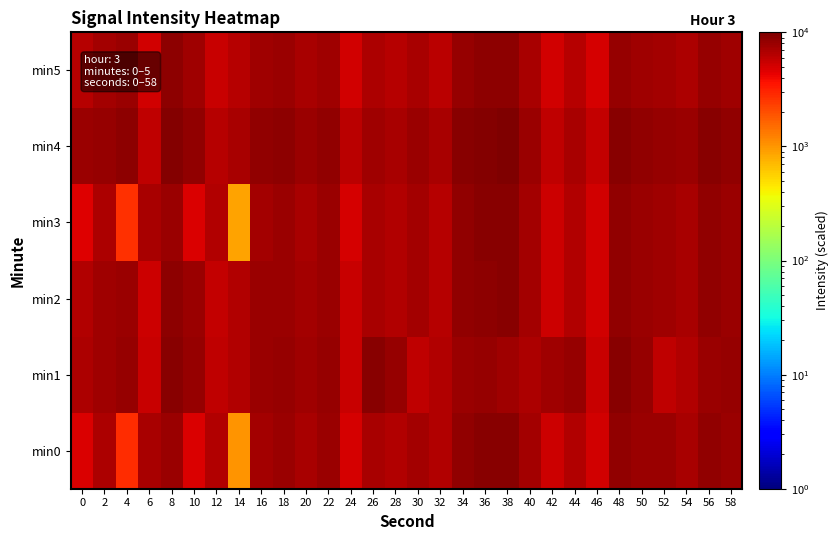

Reading left to right, list all the values displayed in this chart.

min0: 0=4729.0	2=6951.9	4=2793.1	6=7186.0	8=7979.7	10=4841.1	12=6640.0	14=1031.9	16=7480.6	18=7961.6	20=7200.5	22=7814.6	24=5024.0	26=7058.9	28=6680.8	30=7461.3	32=6538.3	34=8623.5	36=9009.2	38=9049.8	40=7377.7	42=5412.6	44=6579.0	46=5147.5	48=8529.3	50=7844.9	52=7776.9	54=7228.0	56=8529.5	58=7937.9
min1: 0=6916.7	2=7573.4	4=8178.0	6=5598.4	8=9074.8	10=8095.1	12=5837.5	14=6697.6	16=8030.0	18=8093.6	20=7573.4	22=8178.0	24=5598.4	26=9074.8	28=8095.1	30=5837.5	32=6697.6	34=8030.0	36=8093.6	38=7573.4	40=6916.7	42=7573.4	44=8178.0	46=5598.4	48=9074.8	50=8095.1	52=5837.5	54=6697.6	56=8030.0	58=8093.6
min2: 0=6666.7	2=7555.6	4=7888.9	6=5333.3	8=8888.9	10=8000.0	12=5666.7	14=6555.6	16=7888.9	18=8000.0	20=7333.3	22=7777.8	24=5555.6	26=7111.1	28=6666.7	30=7444.4	32=6444.4	34=8555.6	36=8888.9	38=9000.0	40=7333.3	42=5333.3	44=6555.6	46=5111.1	48=8444.4	50=7777.8	52=7666.7	54=7111.1	56=8444.4	58=7888.9
min3: 0=4666.7	2=6888.9	4=2666.7	6=7111.1	8=7888.9	10=4777.8	12=6555.6	14=888.9	16=7444.4	18=7888.9	20=7111.1	22=7777.8	24=5000.0	26=7000.0	28=6666.7	30=7444.4	32=6444.4	34=8555.6	36=9000.0	38=9000.0	40=7333.3	42=5333.3	44=6555.6	46=5111.1	48=8444.4	50=7777.8	52=7666.7	54=7222.2	56=8444.4	58=7888.9
min4: 0=7777.8	2=8222.2	4=8666.7	6=6000.0	8=9555.6	10=8555.6	12=6333.3	14=7222.2	16=8555.6	18=8666.7	20=8000.0	22=8444.4	24=6111.1	26=7666.7	28=7222.2	30=8000.0	32=7111.1	34=9222.2	36=9555.6	38=9666.7	40=8000.0	42=6000.0	44=7222.2	46=5777.8	48=9111.1	50=8444.4	52=8333.3	54=7777.8	56=9111.1	58=8555.6
min5: 0=6444.4	2=7333.3	4=7777.8	6=5111.1	8=8666.7	10=7666.7	12=5444.4	14=6333.3	16=7666.7	18=7777.8	20=7111.1	22=7555.6	24=5222.2	26=6777.8	28=6333.3	30=7111.1	32=6222.2	34=8333.3	36=8666.7	38=8777.8	40=7111.1	42=5111.1	44=6333.3	46=4888.9	48=8222.2	50=7555.6	52=7444.4	54=6888.9	56=8222.2	58=7666.7